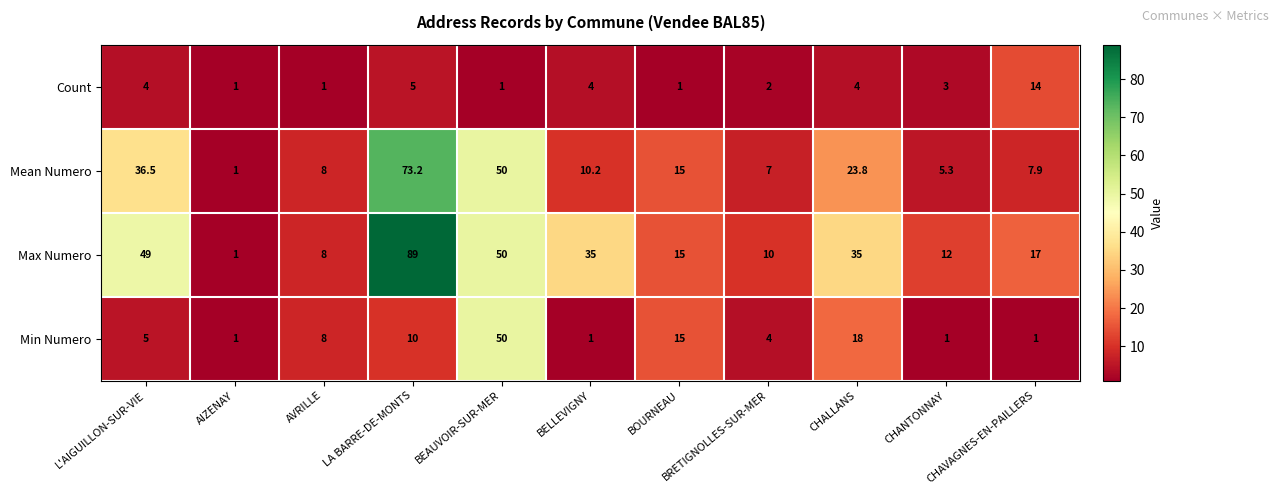

What is the greatest value displayed?

89.0